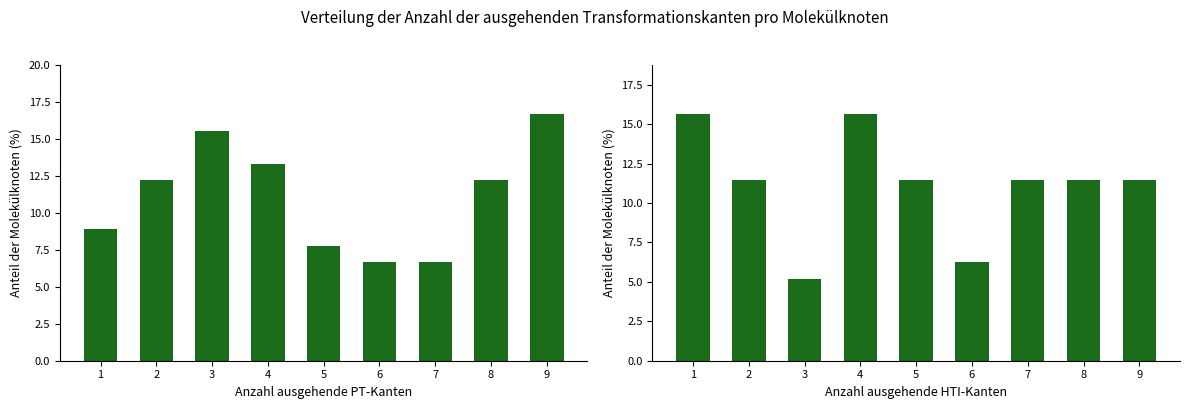

What is the difference between the maximum and second lowest values in the col_4 + col_6 series?

10.0